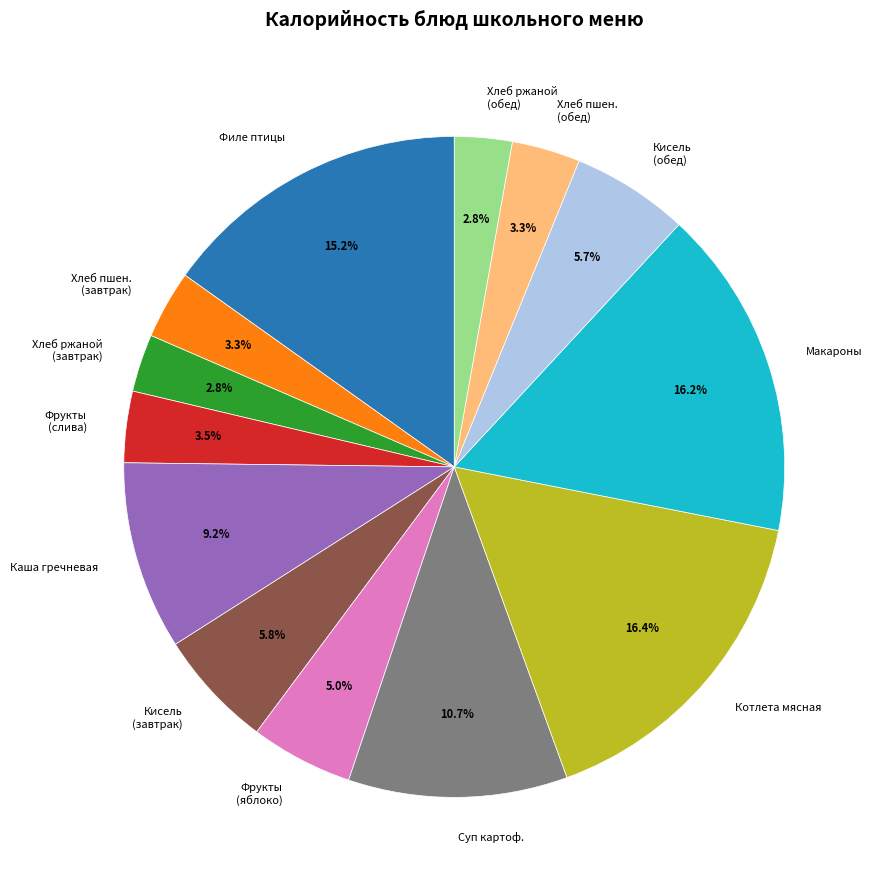

Does any single category account for the majority?

No